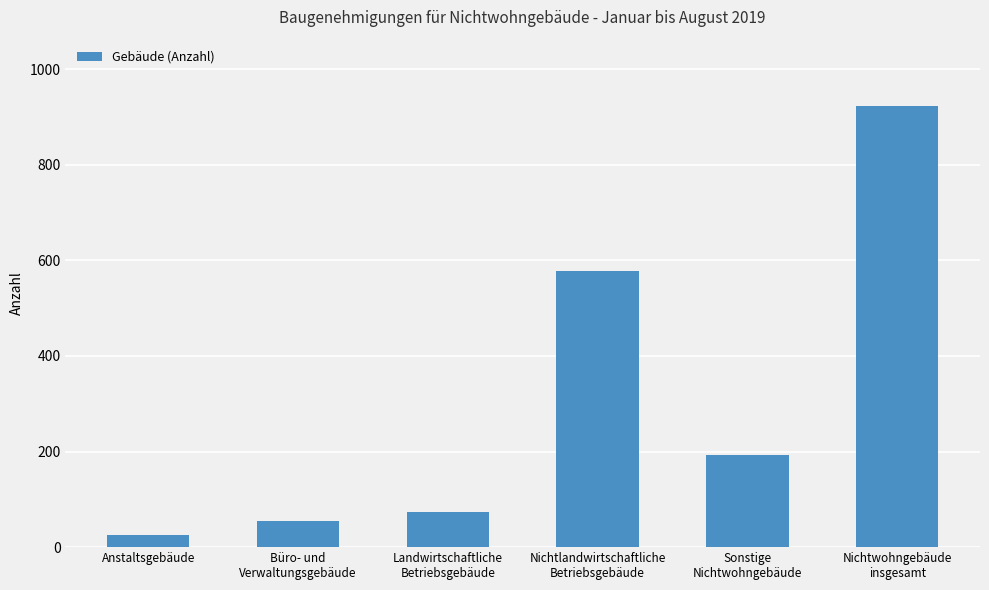

What is the label of the 2nd bar from the left?

Büro- und
Verwaltungsgebäude